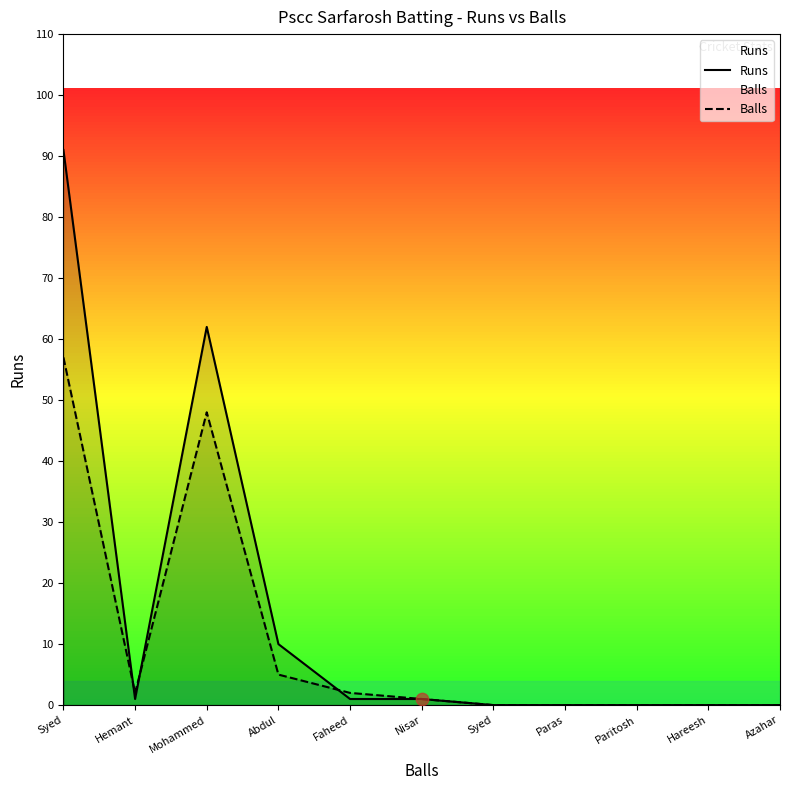

What is the total value across all series at Syed?

148